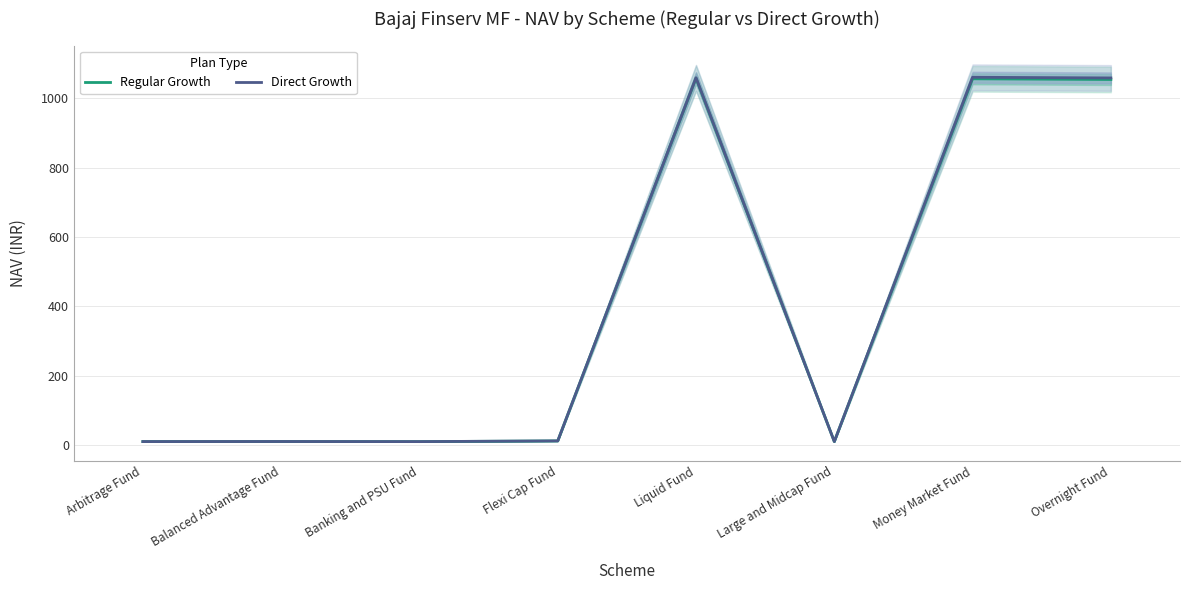

List the series in order of their overall mean, highest first.

Direct Growth, Regular Growth